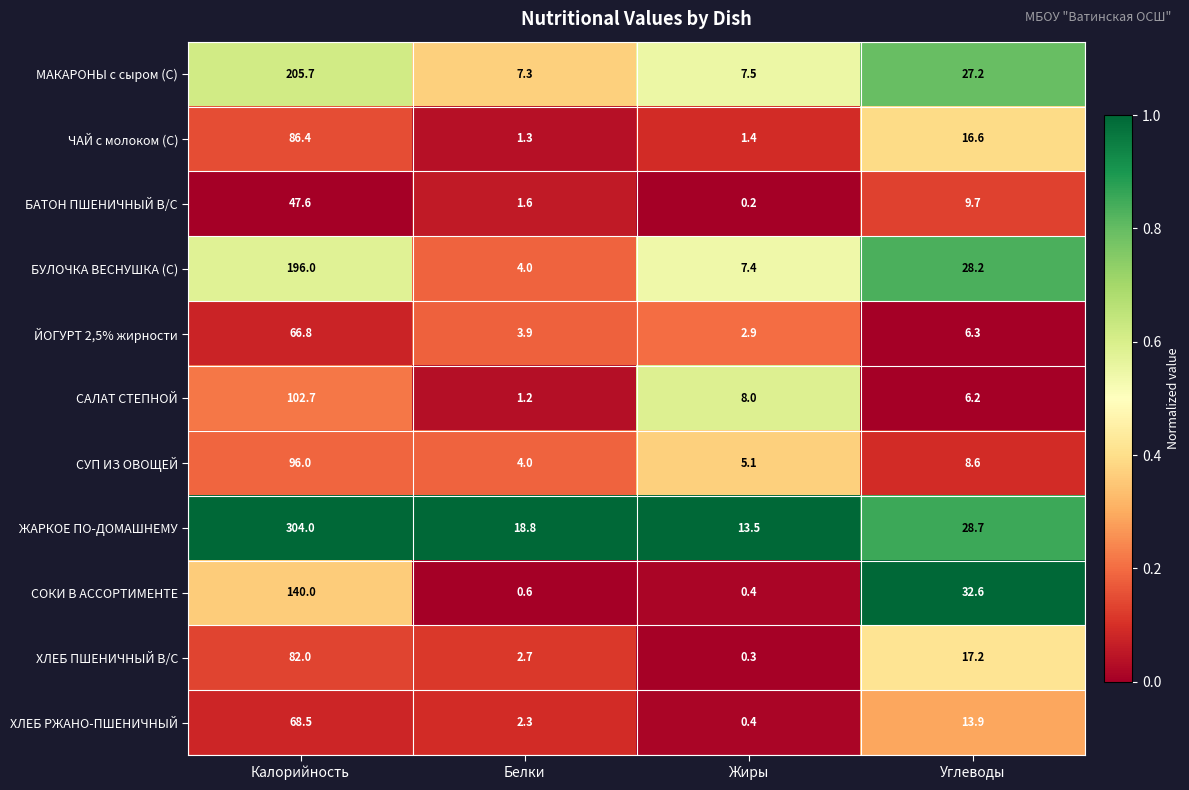

List the series in order of their peak value, highest first.

ЖАРКОЕ ПО-ДОМАШНЕМУ, МАКАРОНЫ с сыром (С), БУЛОЧКА ВЕСНУШКА (С), СОКИ В АССОРТИМЕНТЕ, САЛАТ СТЕПНОЙ, СУП ИЗ ОВОЩЕЙ, ЧАЙ с молоком (С), ХЛЕБ ПШЕНИЧНЫЙ В/С, ХЛЕБ РЖАНО-ПШЕНИЧНЫЙ, ЙОГУРТ 2,5% жирности, БАТОН ПШЕНИЧНЫЙ В/С